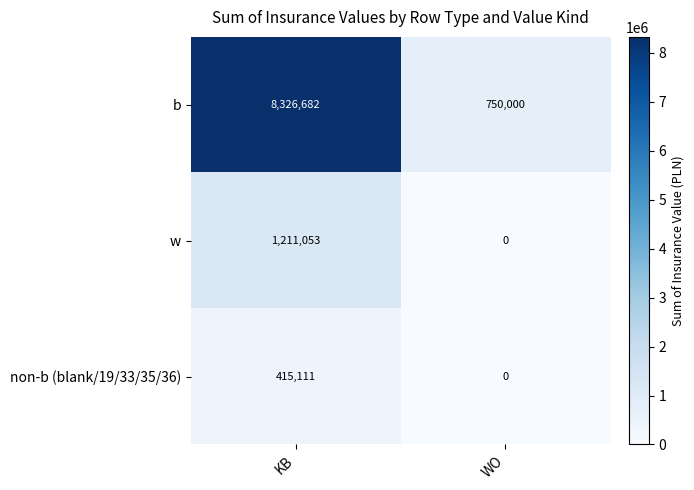

What is the difference between the maximum and minimum values in the non-b (blank/19/33/35/36) series?

415111